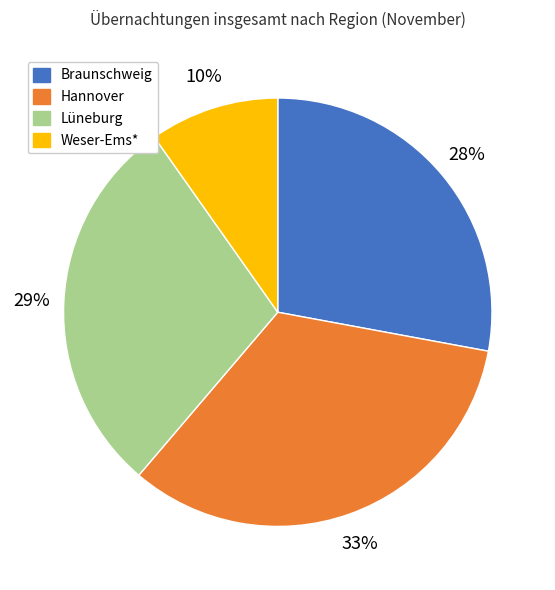

Is there any slice that represents more than half of the pie?

No